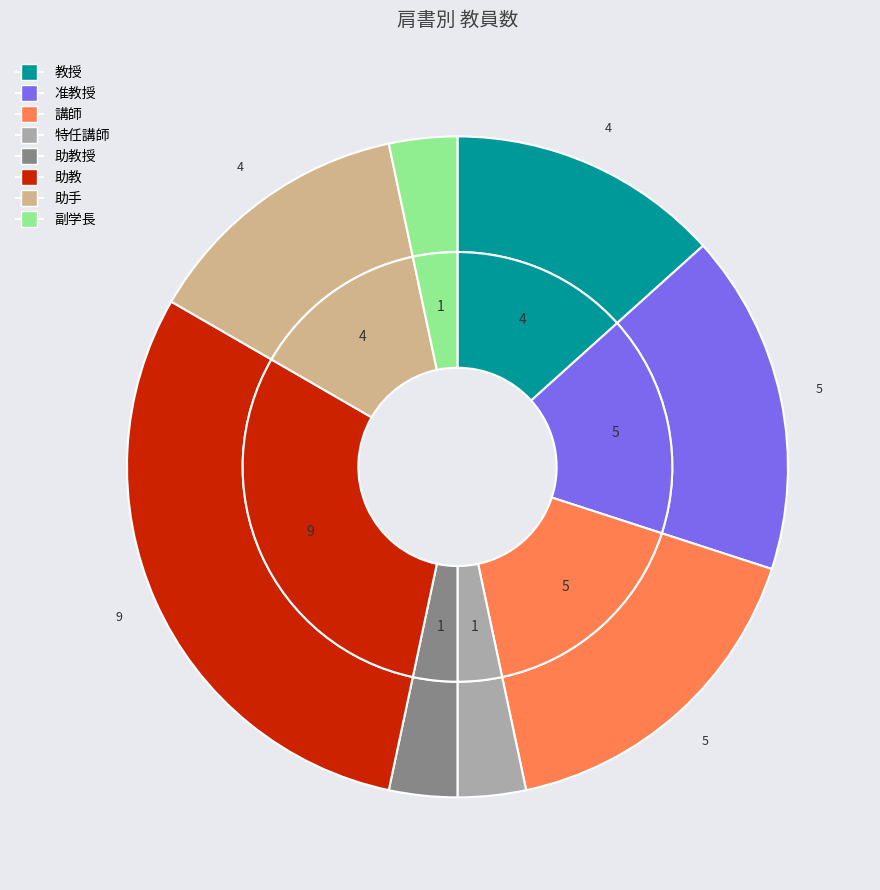

Rank the categories by value from highest to lowest.

助教, 准教授, 講師, 教授, 助手, 特任講師, 助教授, 副学長